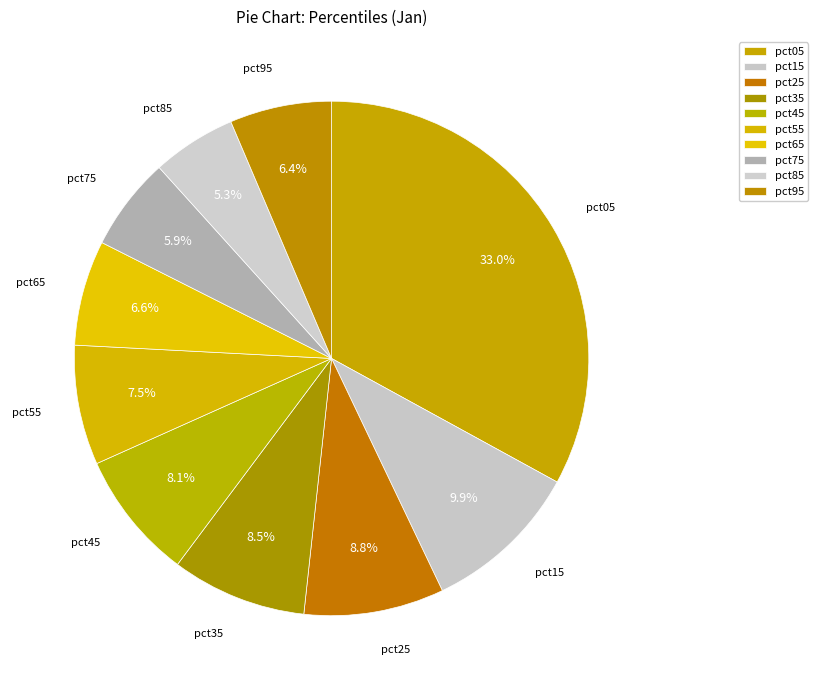

Do pct15 and pct35 together represent more than half of the pie?

No